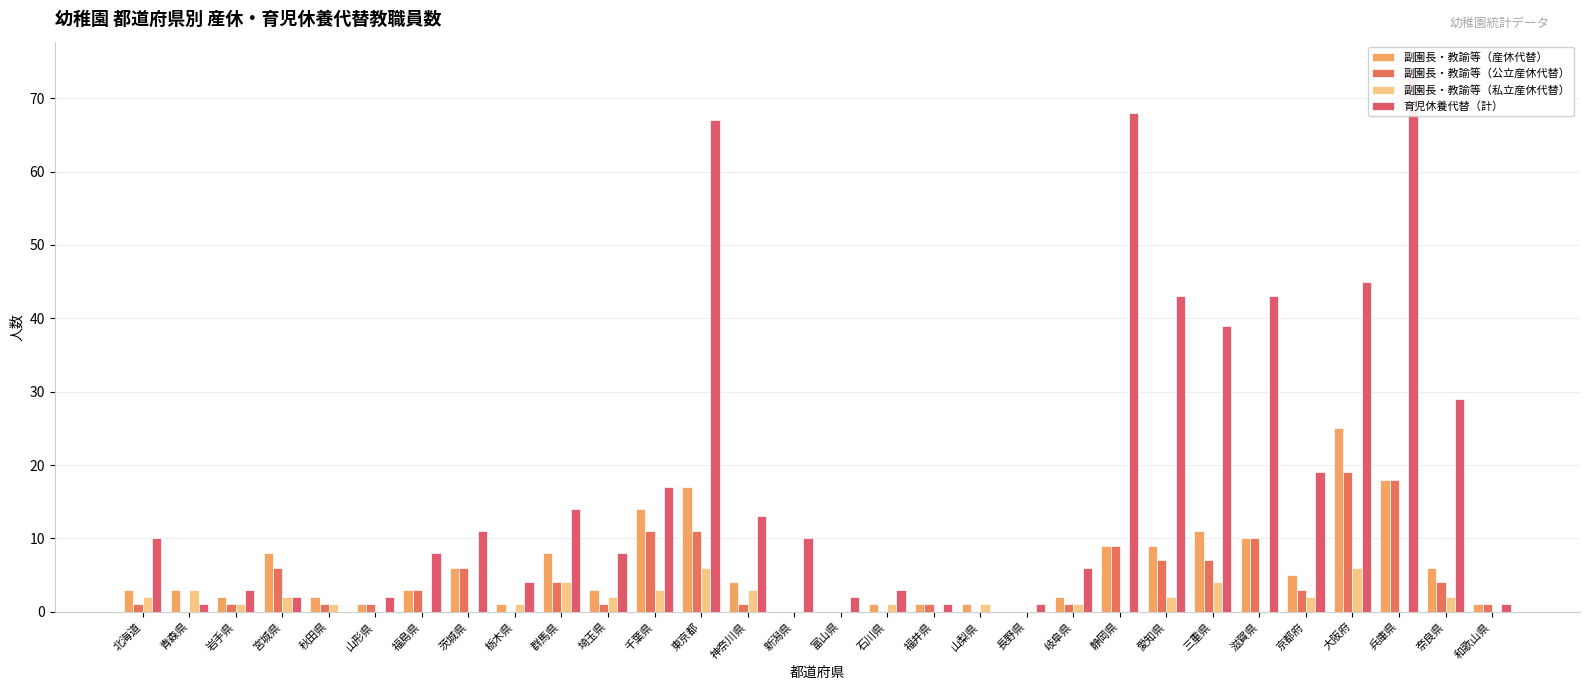

Rank the series by their maximum value, from lowest to highest.

副園長・教諭等（私立産休代替）, 副園長・教諭等（公立産休代替）, 副園長・教諭等（産休代替）, 育児休養代替（計）